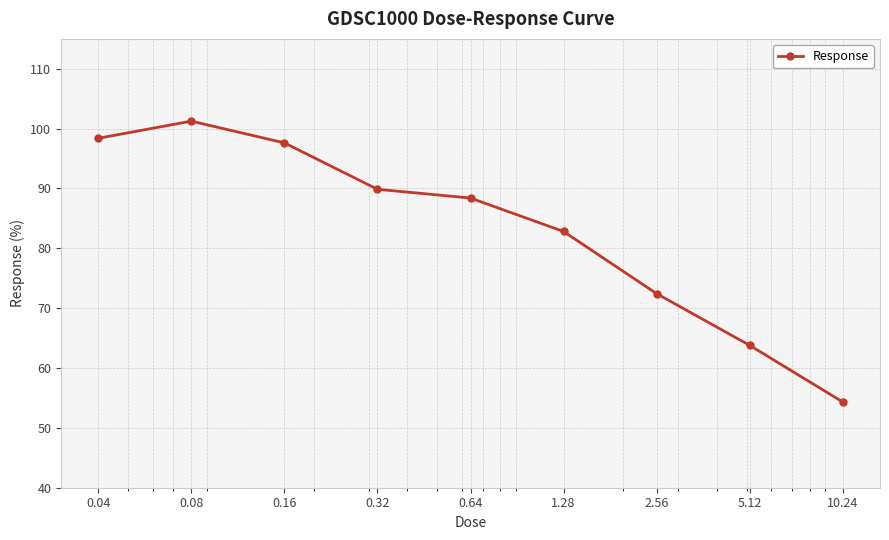

What is the greatest value displayed?

101.3